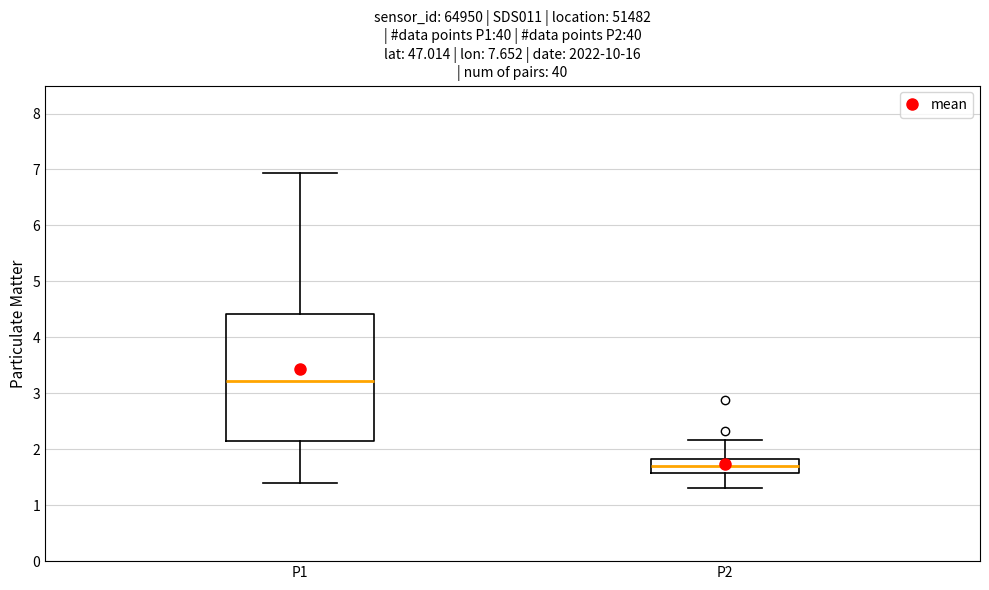

Reading left to right, transcribe this box plot: for each box, give where its median line is, the range the box spans, and where its two whiskers end, as read against the y-axis. The values are not printed on the chart, so give them approximately, as read against the axis.

P1: median 3.2, box 2.2 to 4.4, whiskers 1.4 to 6.9
P2: median 1.7, box 1.6 to 1.8, whiskers 1.3 to 2.2